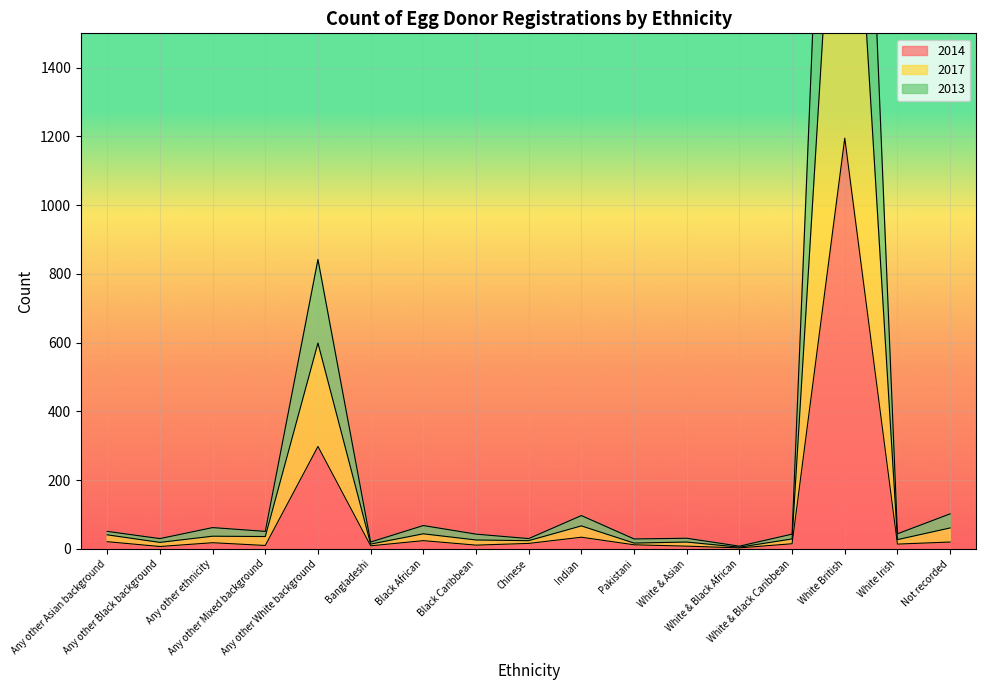

Where is the first local minimum for 2014?

Any other Black background